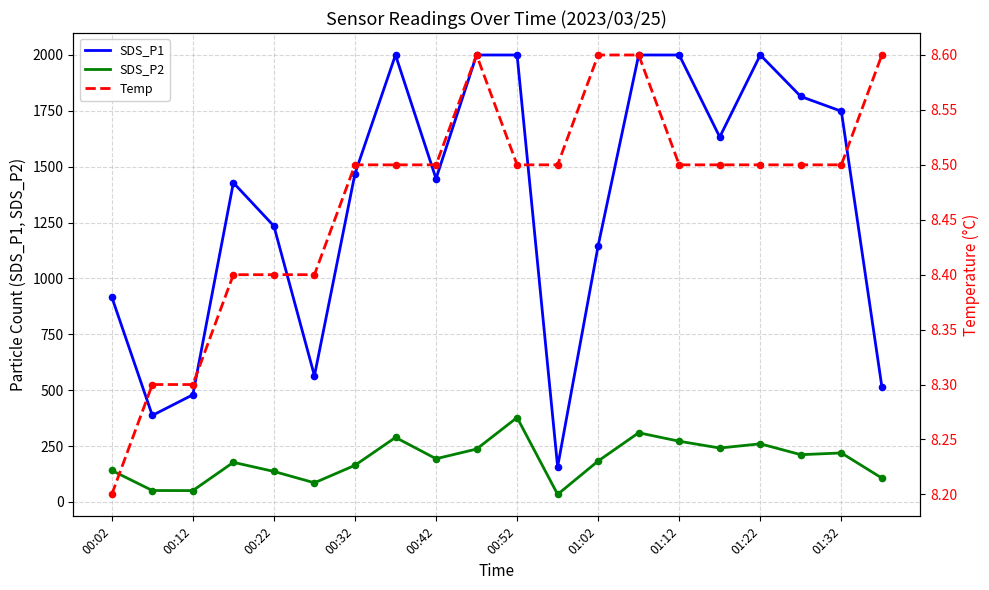

What is the lowest value of the SDS_P1 series?

157.5